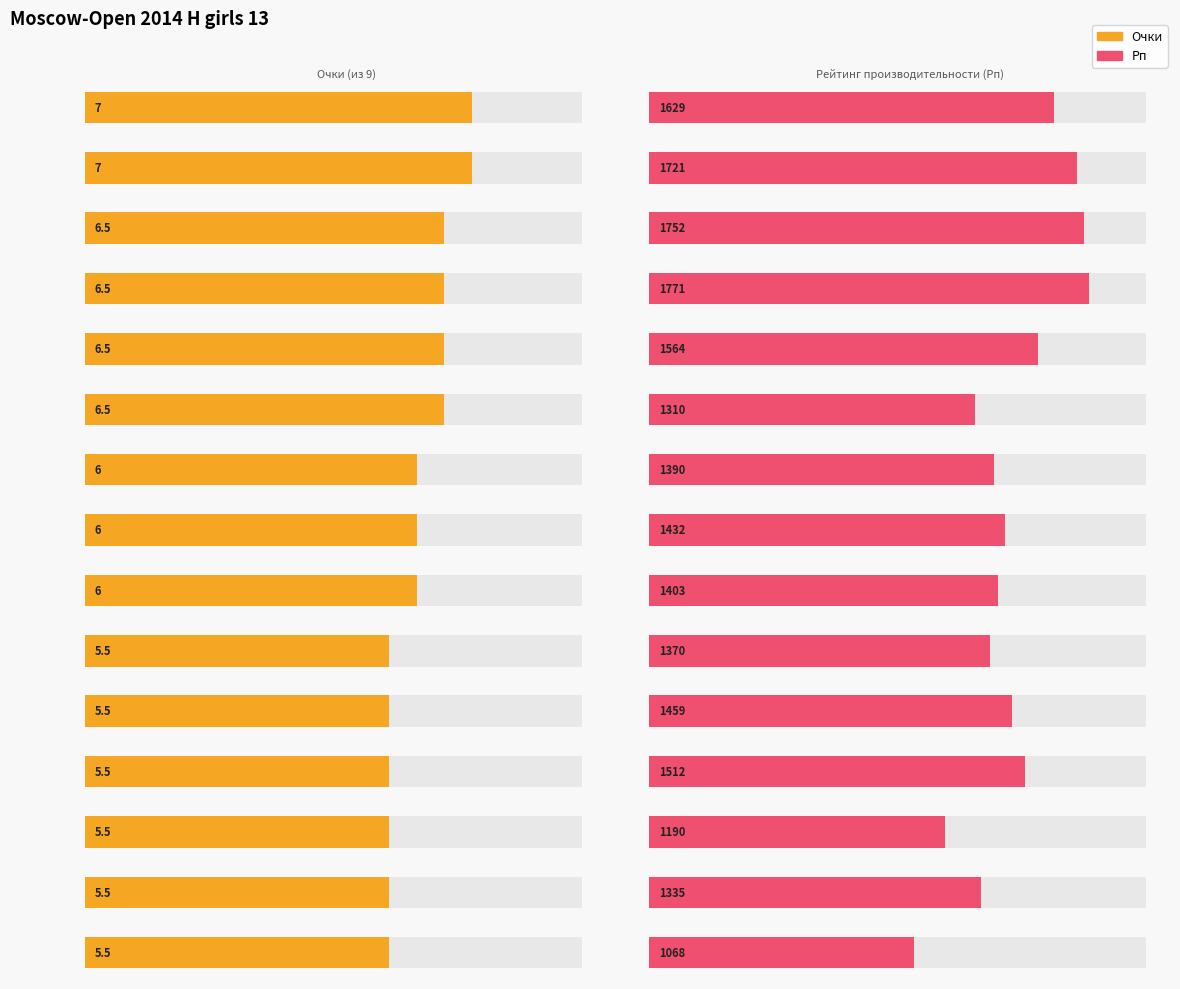

Reading right to left, transcribe all the data shown in this chart.

Очки: 5.5	5.5	5.5	5.5	5.5	5.5	6.0	6.0	6.0	6.5	6.5	6.5	6.5	7.0	7.0
Рп: 1068.0	1335.0	1190.0	1512.0	1459.0	1370.0	1403.0	1432.0	1390.0	1310.0	1564.0	1771.0	1752.0	1721.0	1629.0